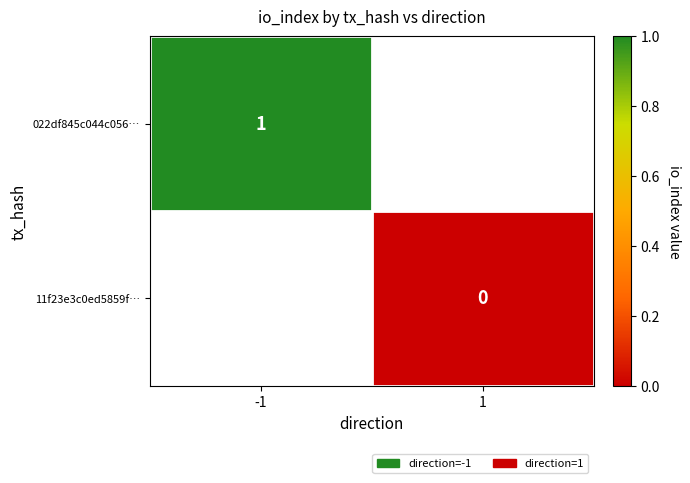

Is the value of 11f23e3c0ed5859f… at 1 greater than the value of 022df845c044c056… at -1?

No